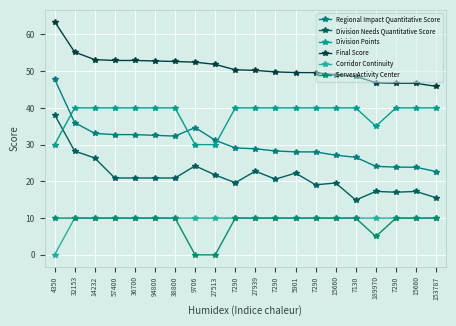

The value of Final Score at 7290 is 10.6. True or false?

False